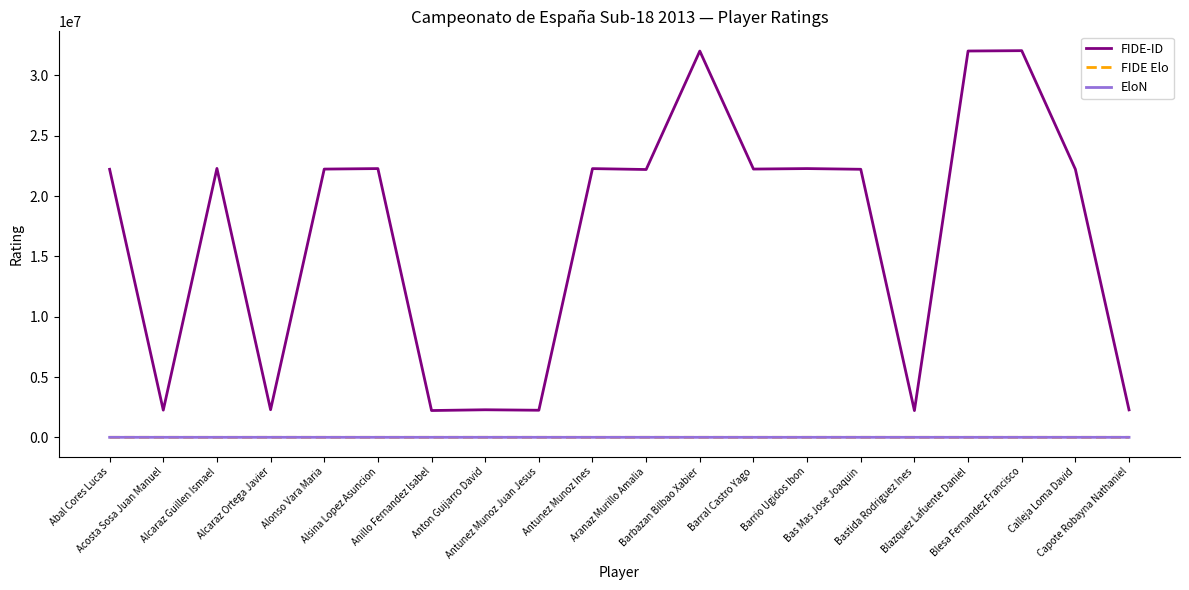

Read the EloN value at Anillo Fernandez Isabel, to the nearest 10.

1700